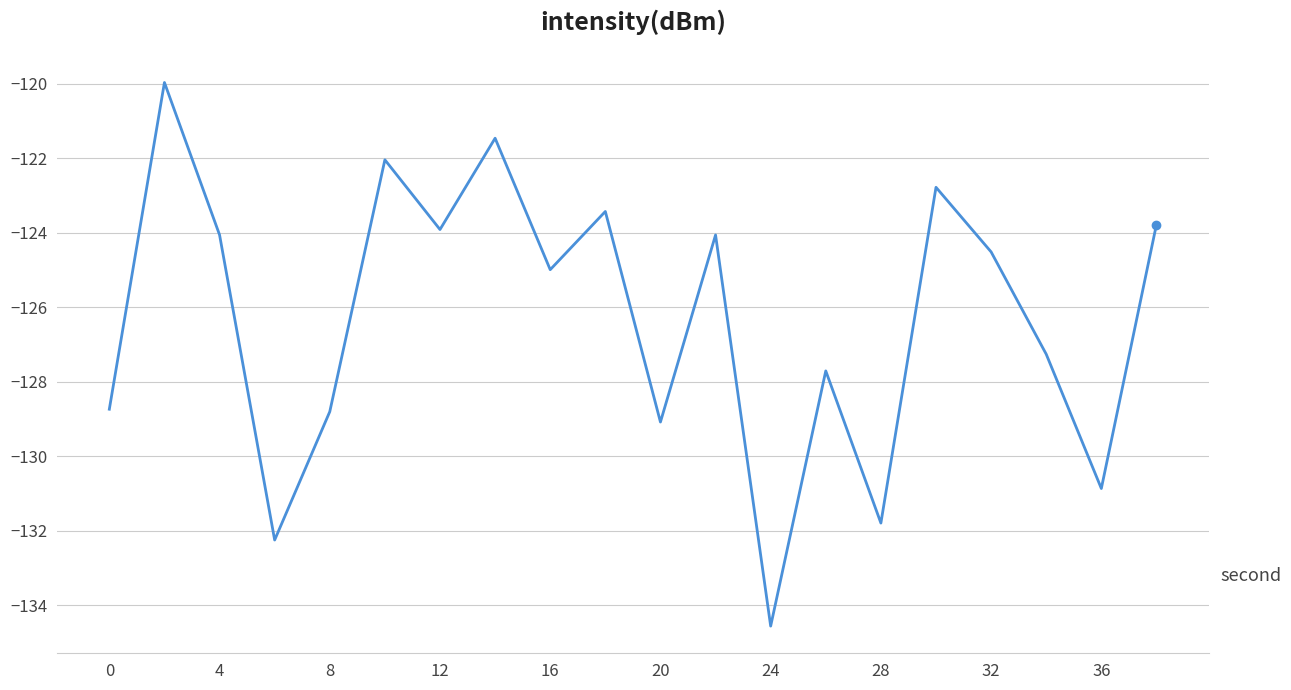

Reading left to right, list all the values displayed in this chart.

-128.7	-120.0	-124.1	-132.2	-128.8	-122.0	-123.9	-121.5	-125.0	-123.4	-129.1	-124.1	-134.6	-127.7	-131.8	-122.8	-124.5	-127.3	-130.9	-123.8